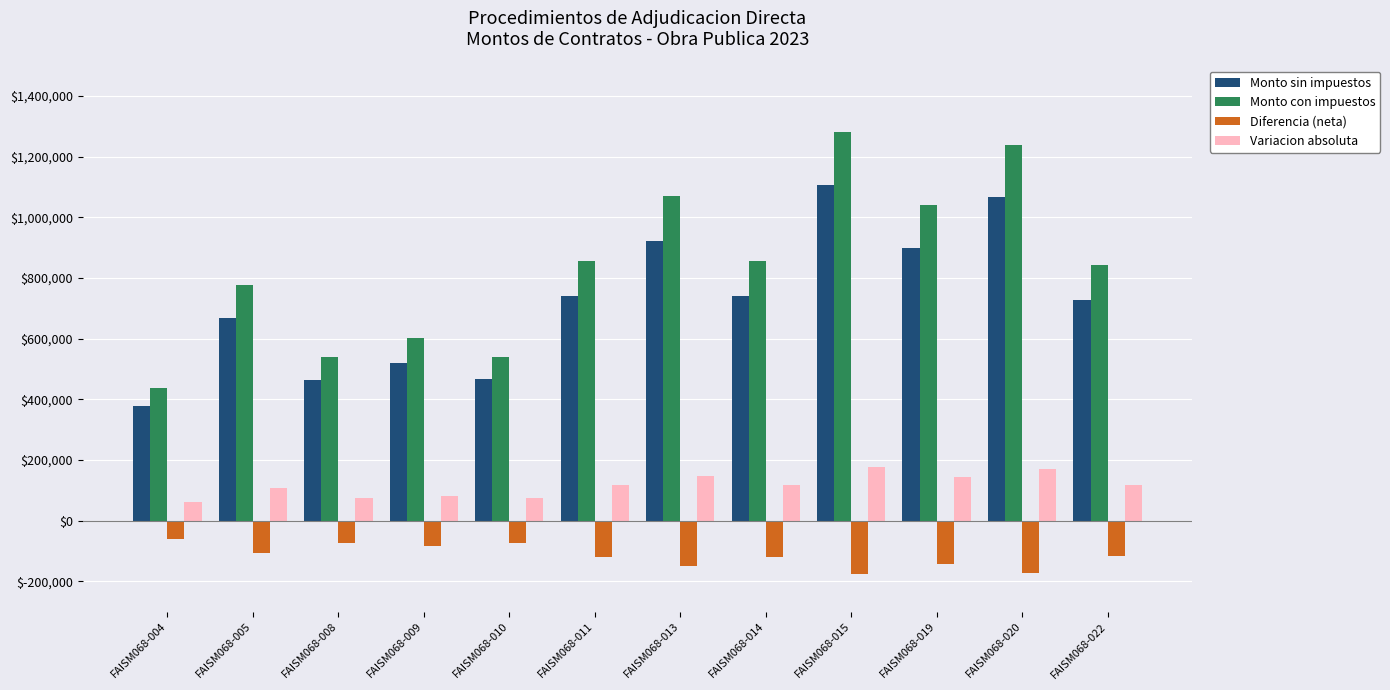

What is the value of the Variacion absoluta bar at the 2nd from the left?

107143.9